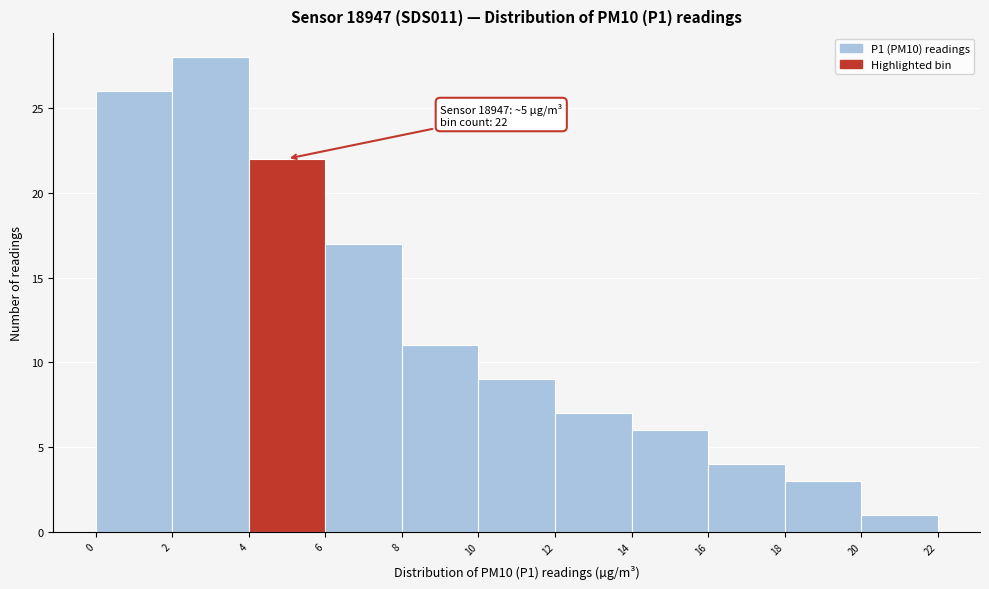

Which range on the x-axis has the tallest bar?

2 to 4